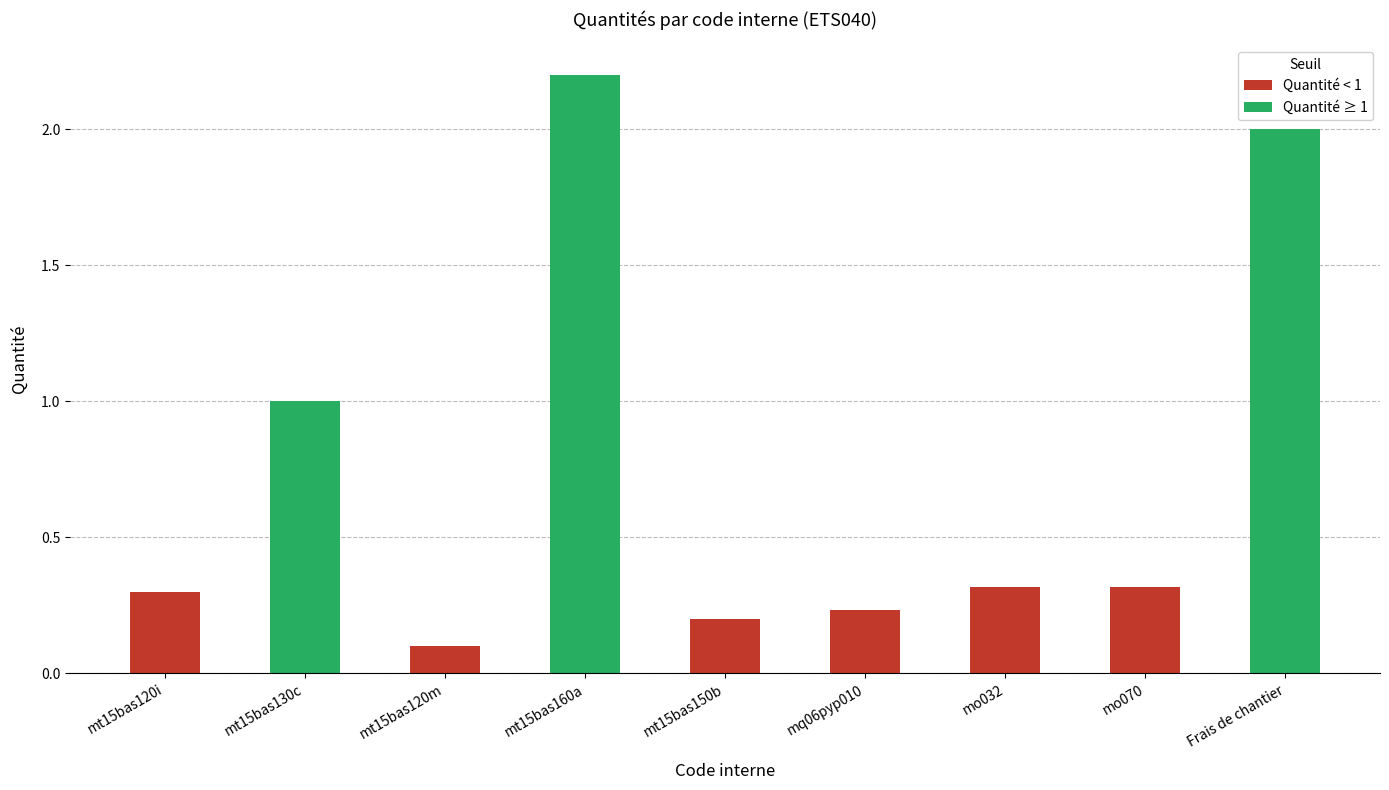

Where is the data nearest to the value 1?

mt15bas130c